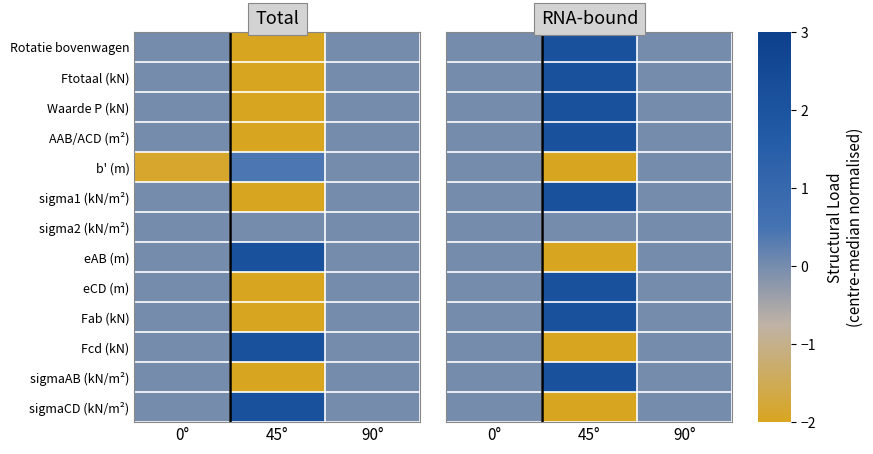

At which label is Ftotaal (kN) closest to 1?

0°